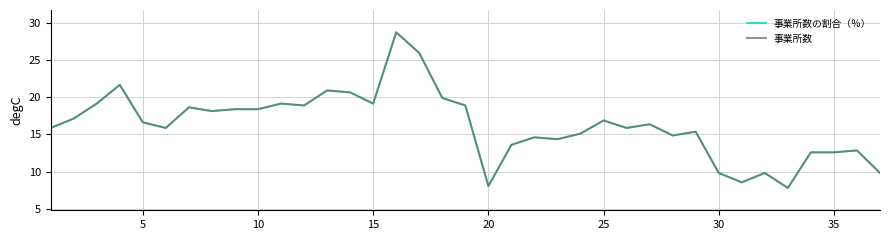

What is the lowest value of the 事業所数 series?

7.8